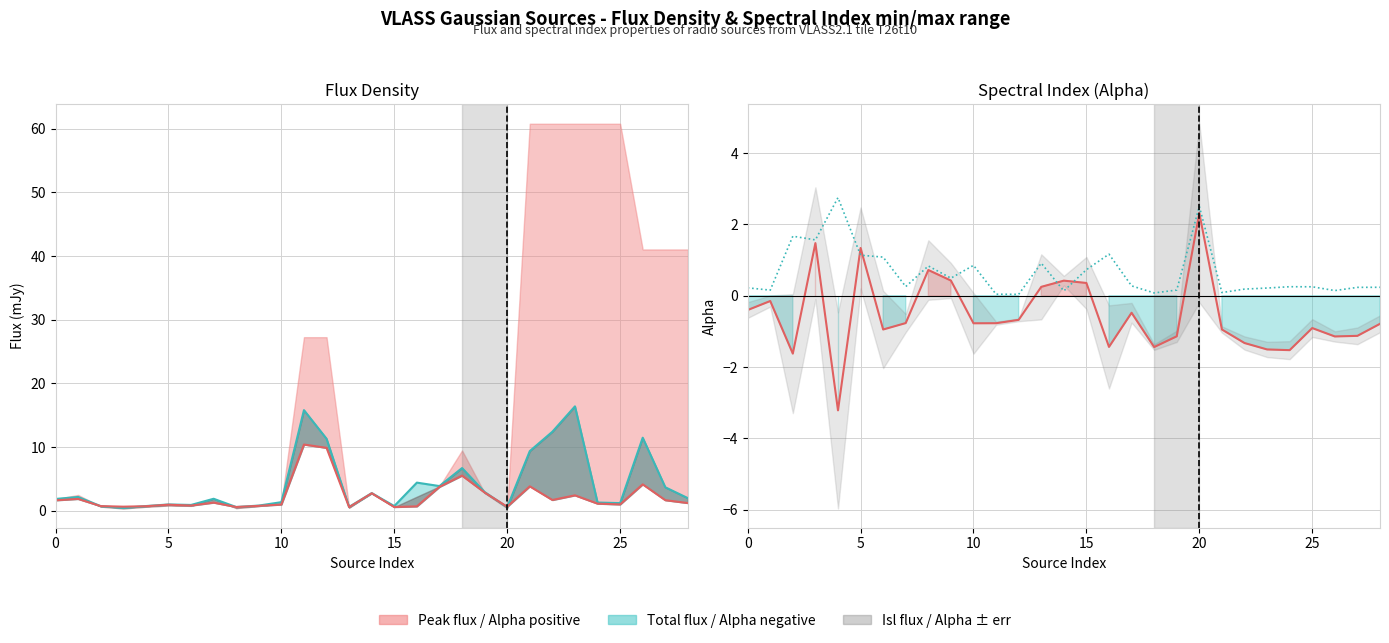

Between 24 and 8, which is larger?

24